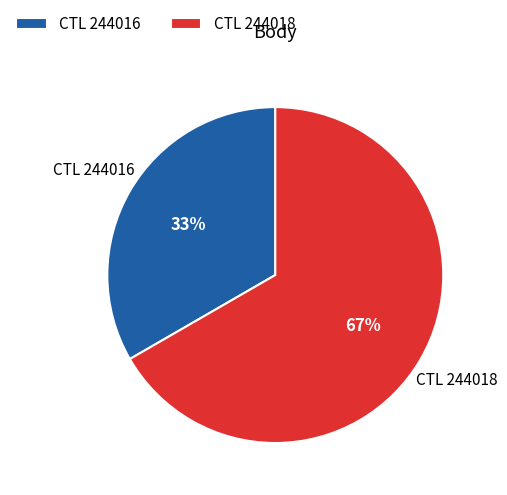

How many segments does this pie chart have?

2